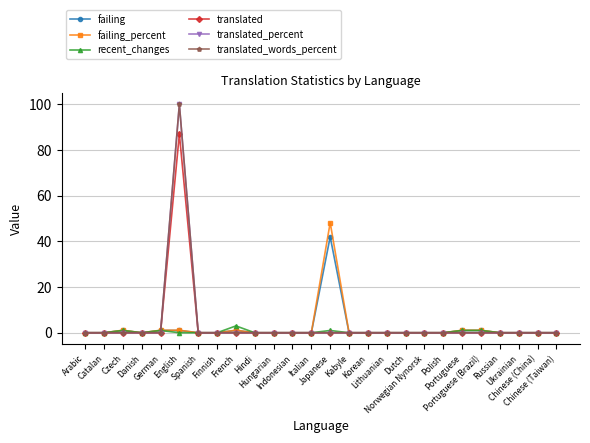

Does the chart display data point markers on the line(s)?

Yes